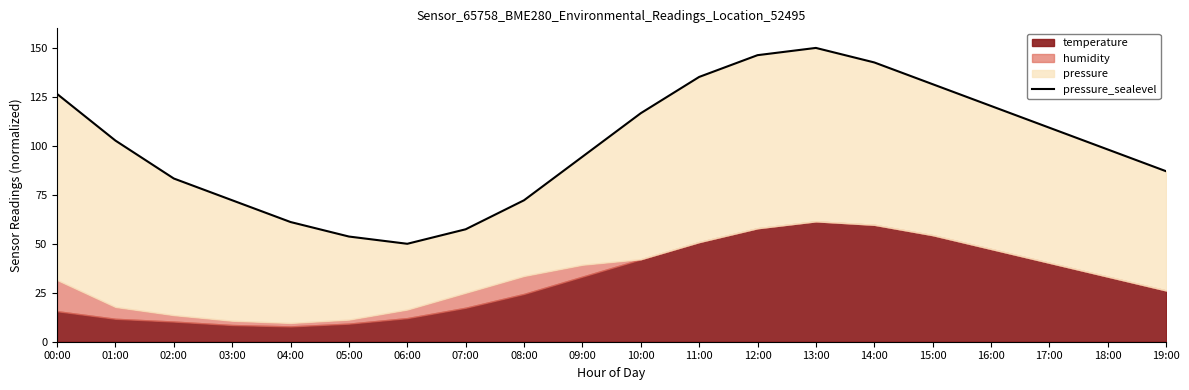

How many data points are less than 102?

10